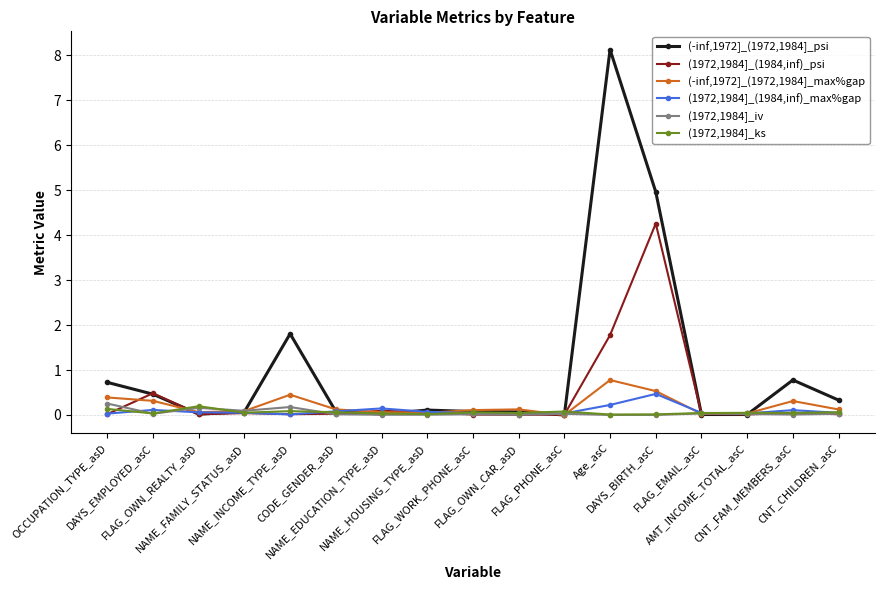

What is the maximum value for (1972,1984]_(1984,inf)_max%gap?

0.5